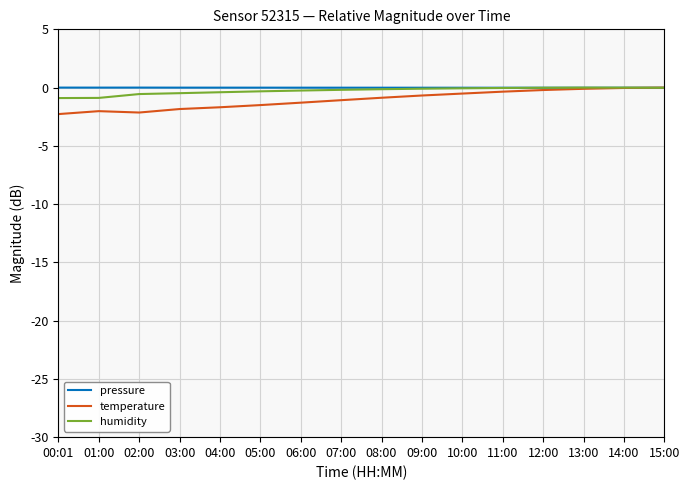

What is the smallest value displayed?

-2.3